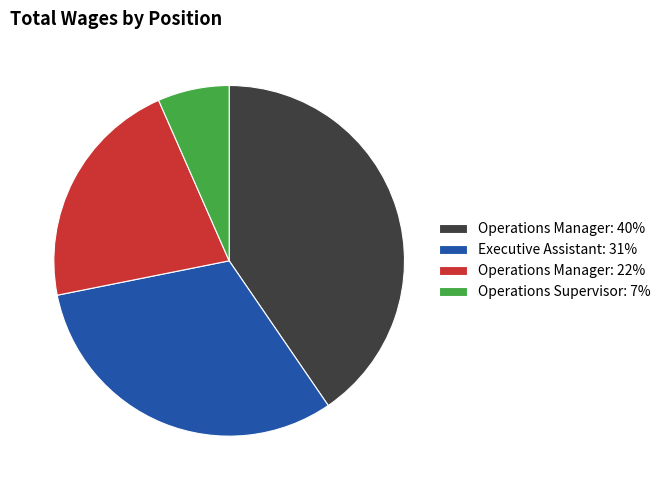

Is Executive Assistant: 31% the majority of the pie?

No